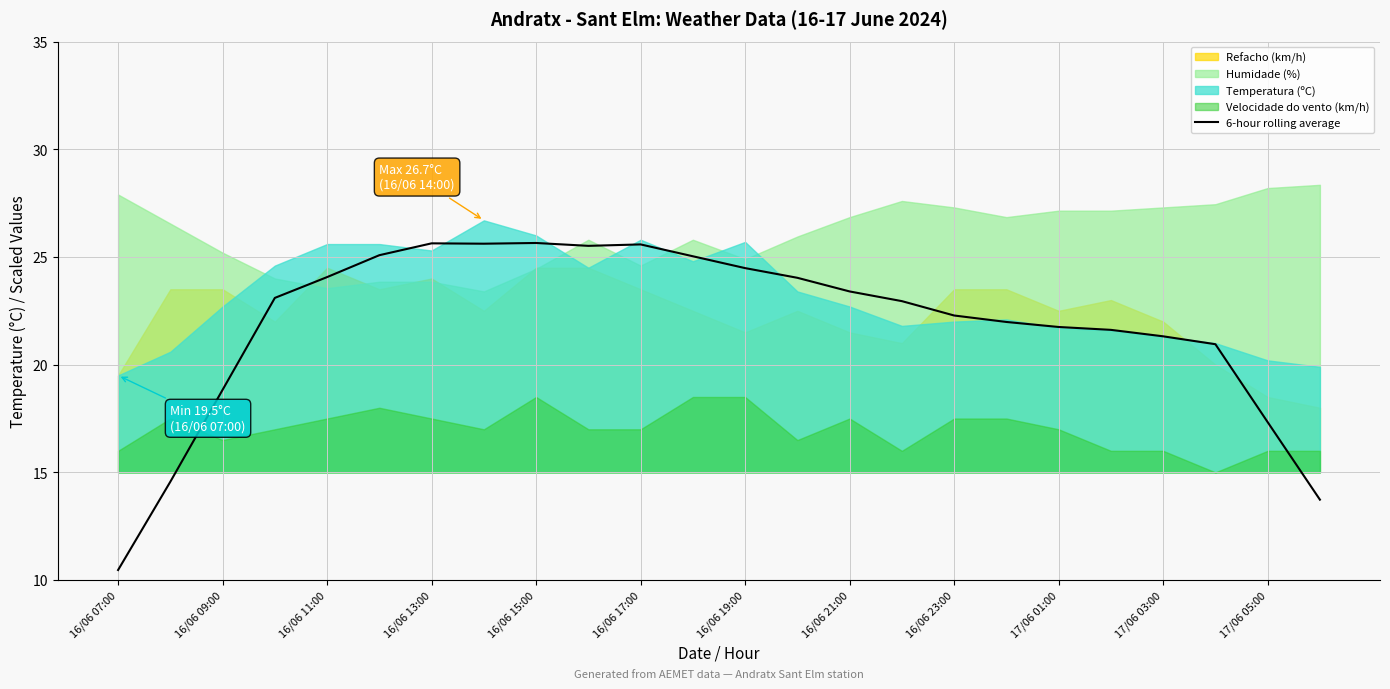

What is the value of the 18th point from the left?

22.0